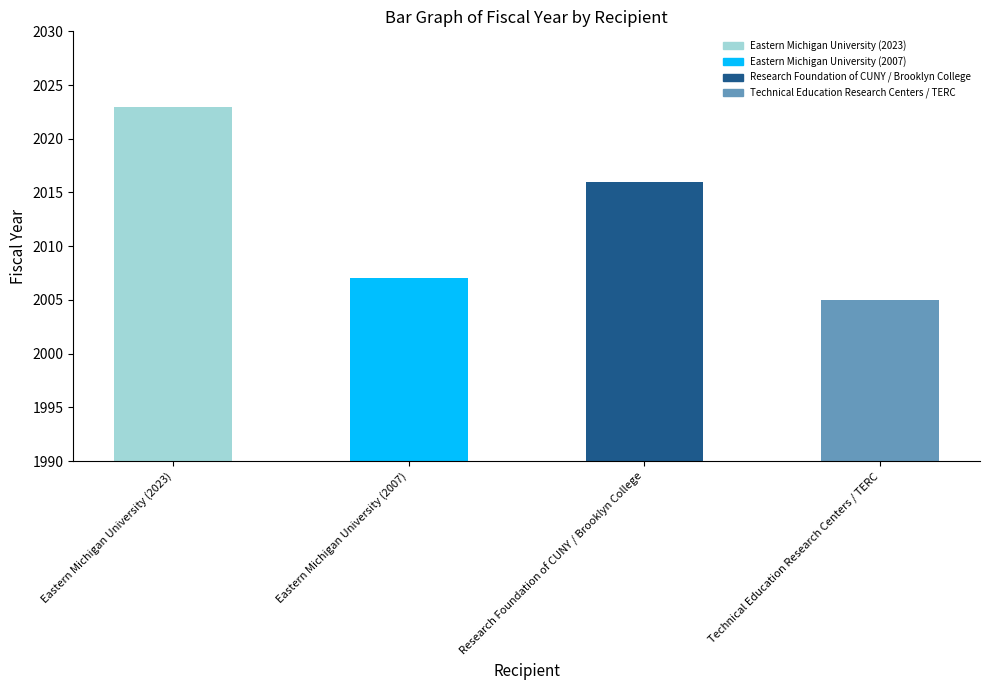

How many data points are less than 2016?

2